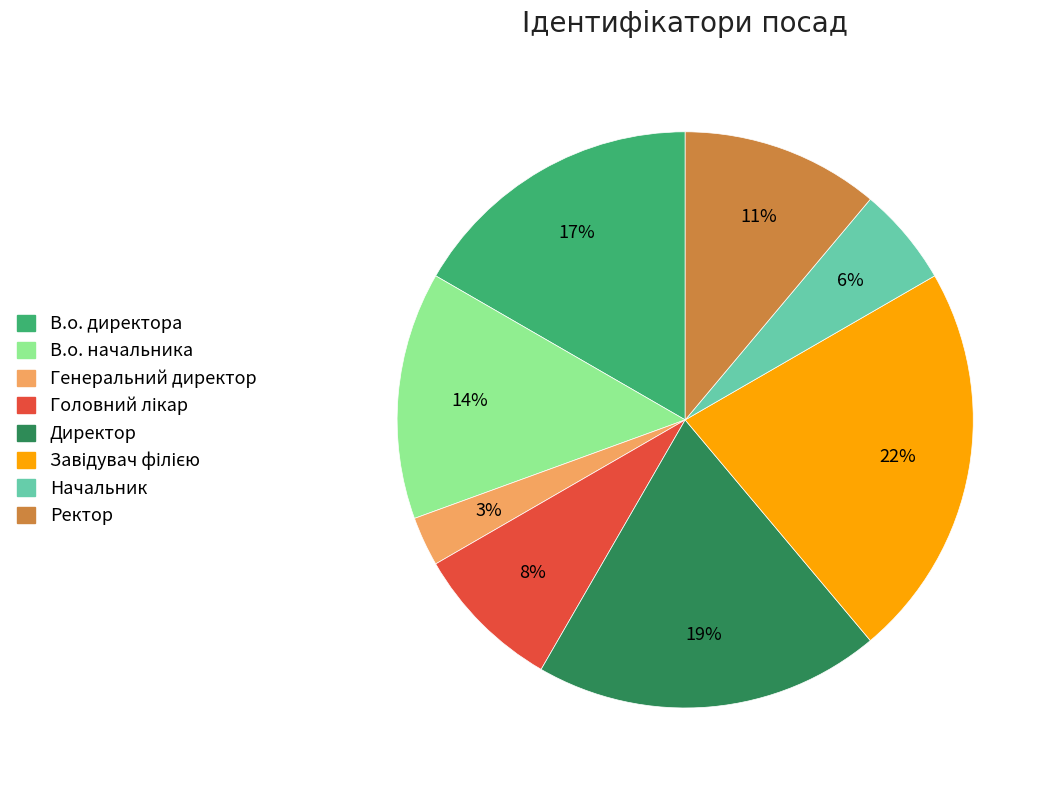

What percentage is the В.о. начальника slice, to the nearest percent?

14%